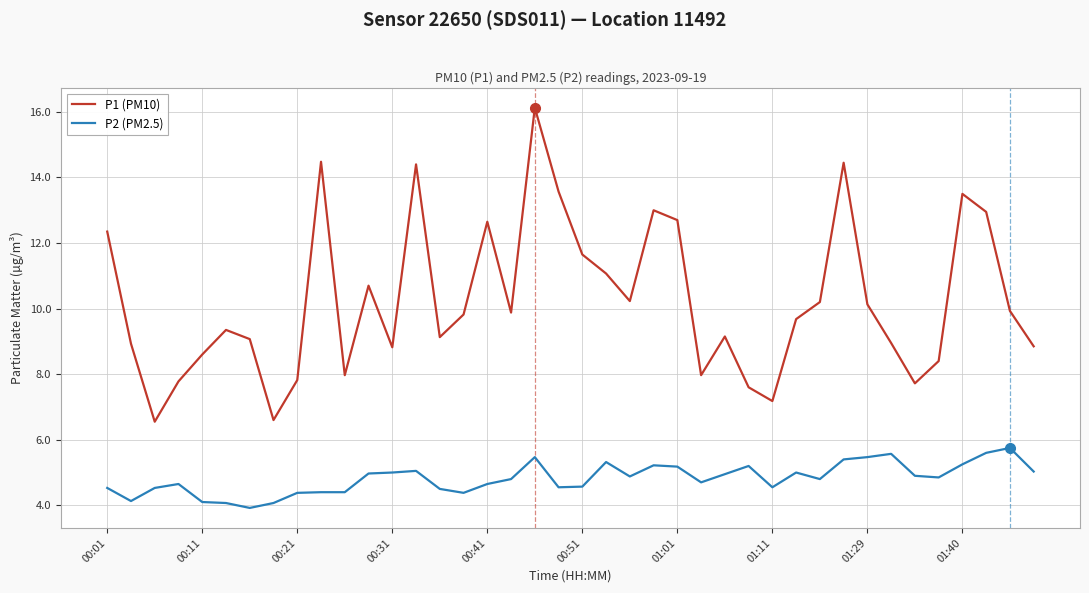

True or false: P2 (PM2.5) and P1 (PM10) cross at least once.

False